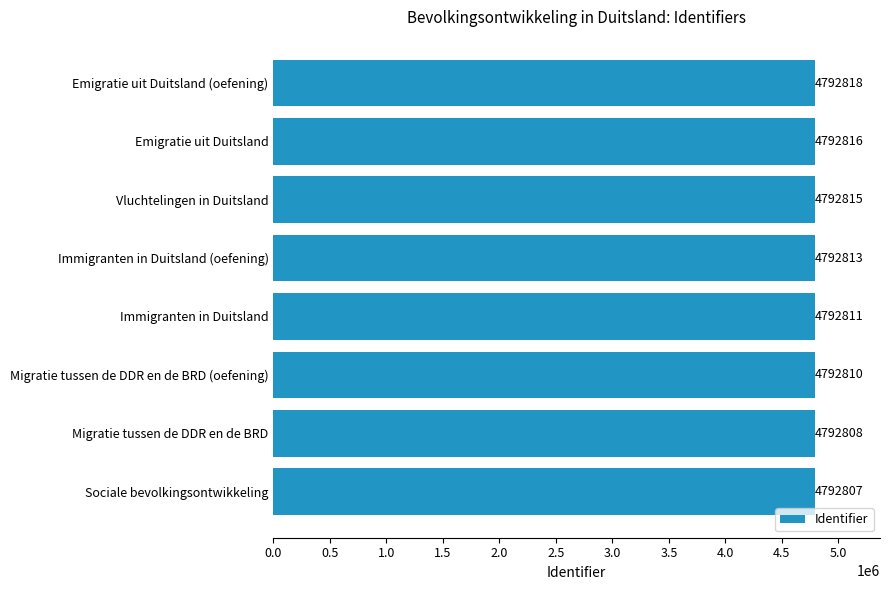

List the labels in order of value, largest first.

Emigratie uit Duitsland (oefening), Emigratie uit Duitsland, Vluchtelingen in Duitsland, Immigranten in Duitsland (oefening), Immigranten in Duitsland, Migratie tussen de DDR en de BRD (oefening), Migratie tussen de DDR en de BRD, Sociale bevolkingsontwikkeling